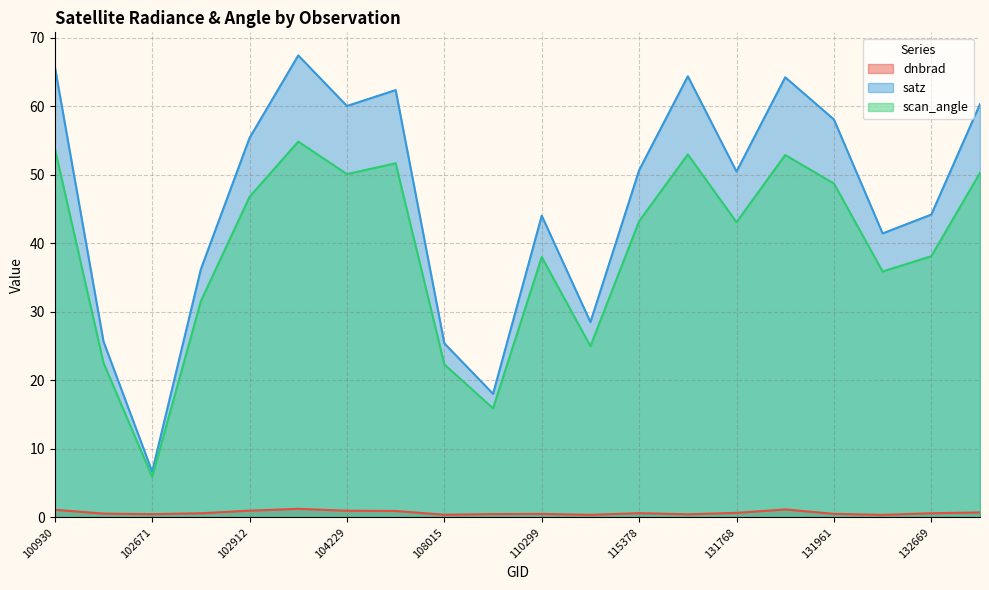

Rank the series by their average value, from highest to lowest.

satz, scan_angle, dnbrad